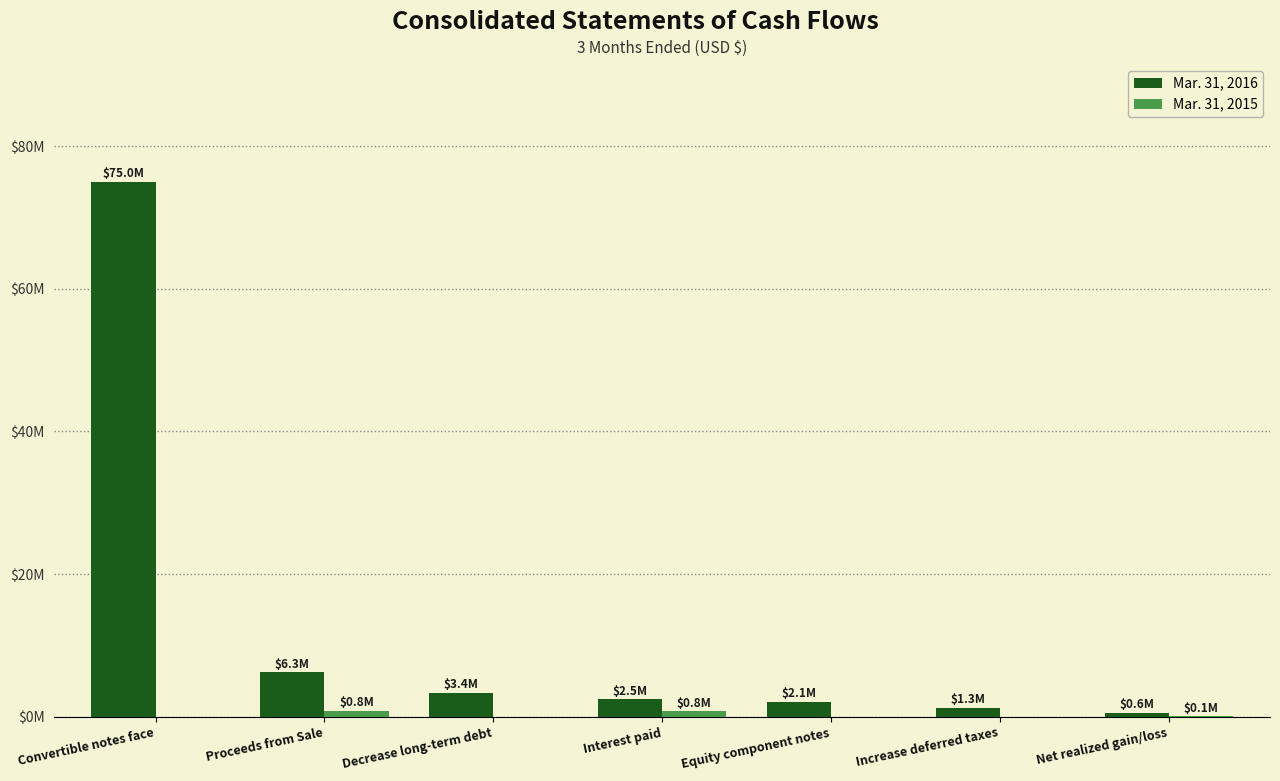

What is the sum of the Mar. 31, 2016 values at Increase deferred taxes and Interest paid?

3800000